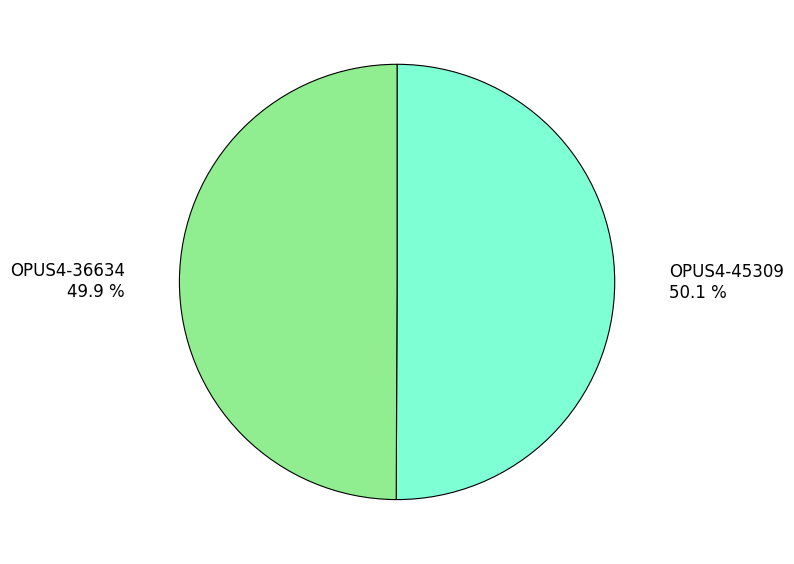

Do OPUS4-45309 and OPUS4-36634 together represent more than half of the pie?

Yes